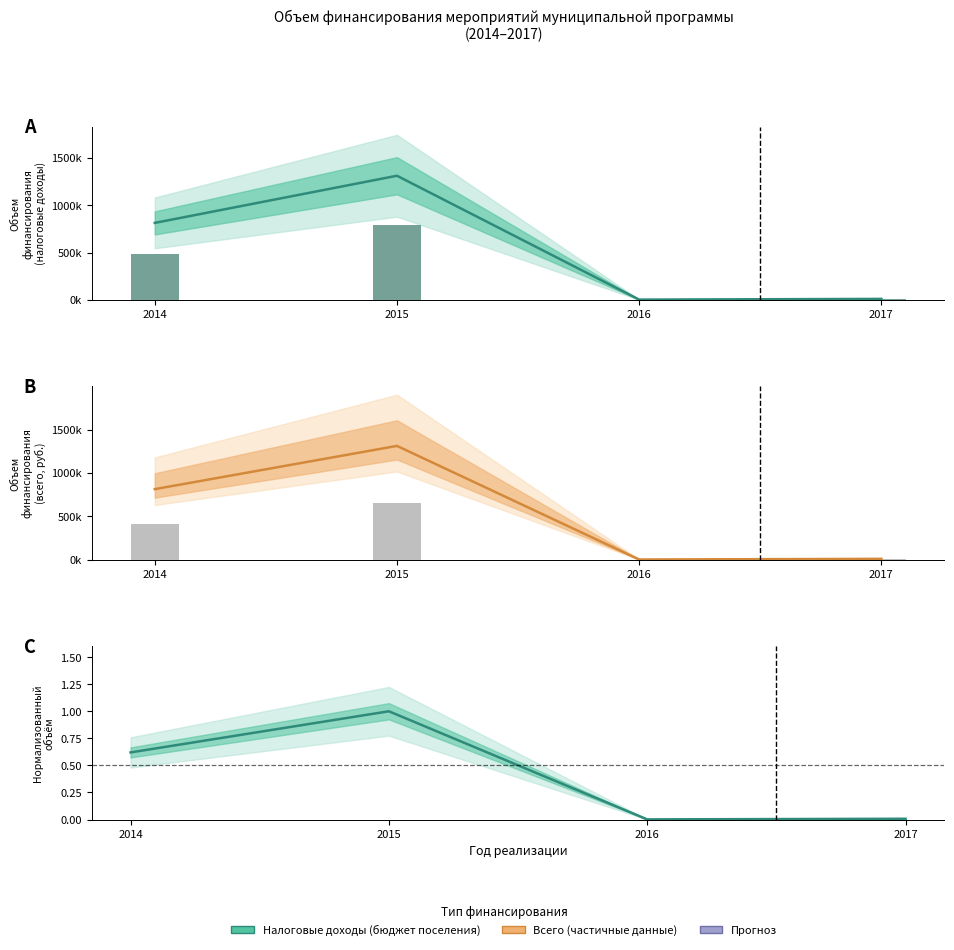

What is the lowest value of the налоговые и неналоговые доходы series?

2093.7